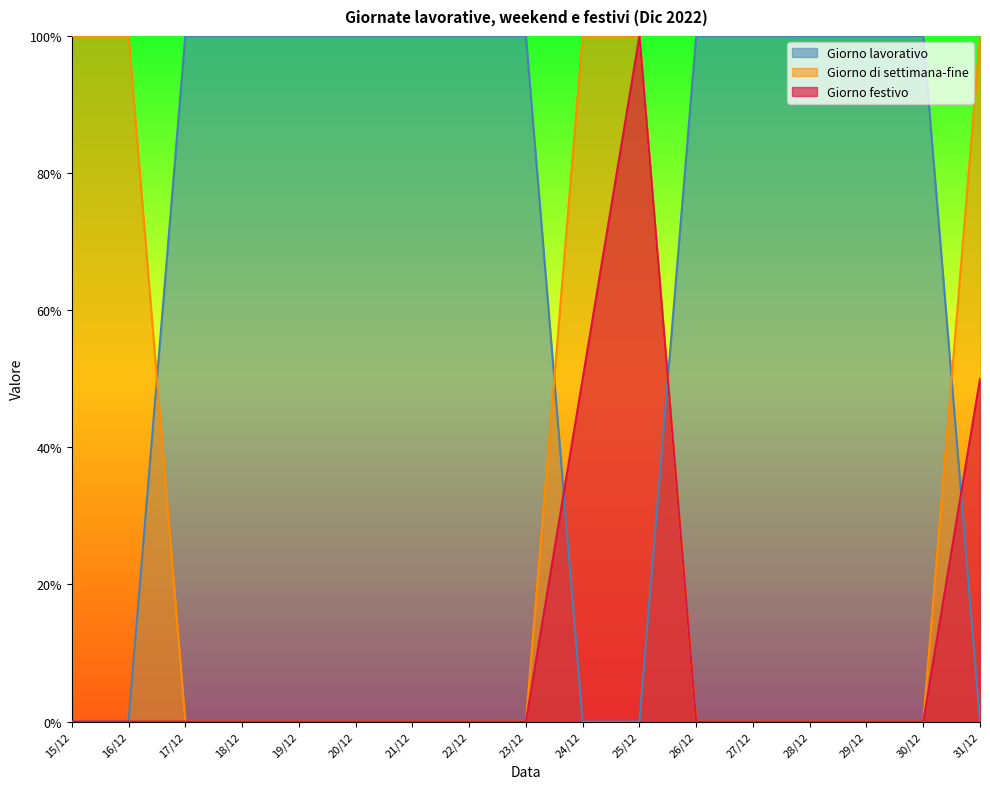

Where is Giorno di settimana-fine nearest to the value 0?

17/12